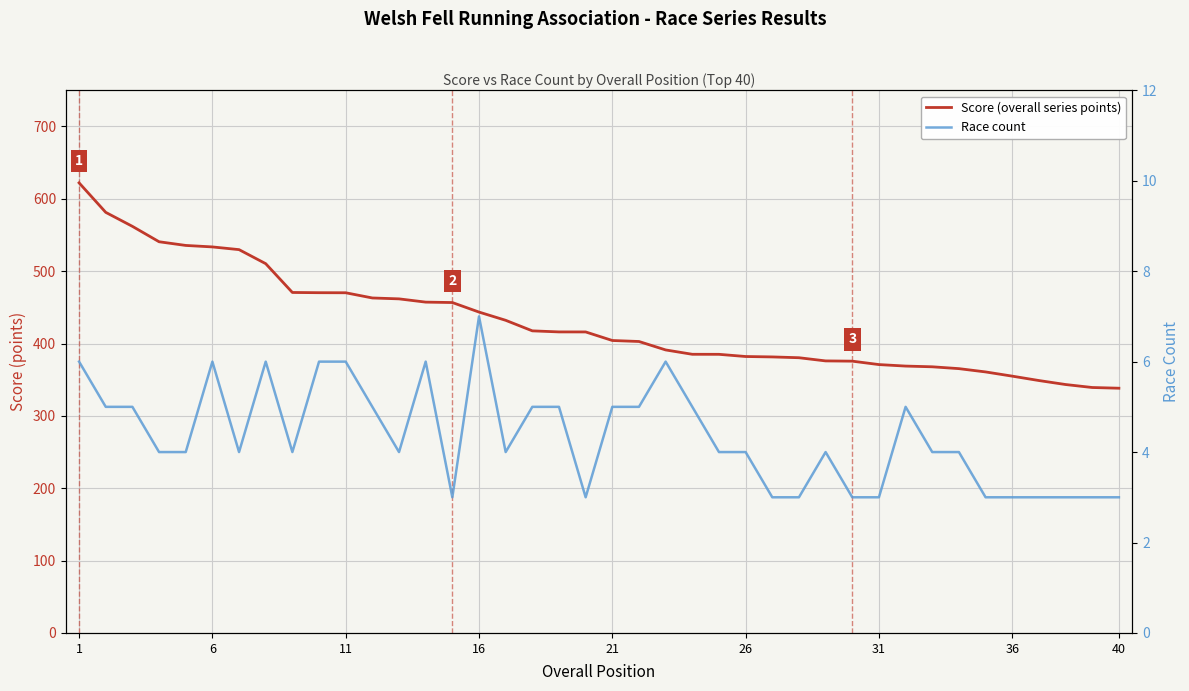

True or false: Race count has more than 1 interior local peaks.

True